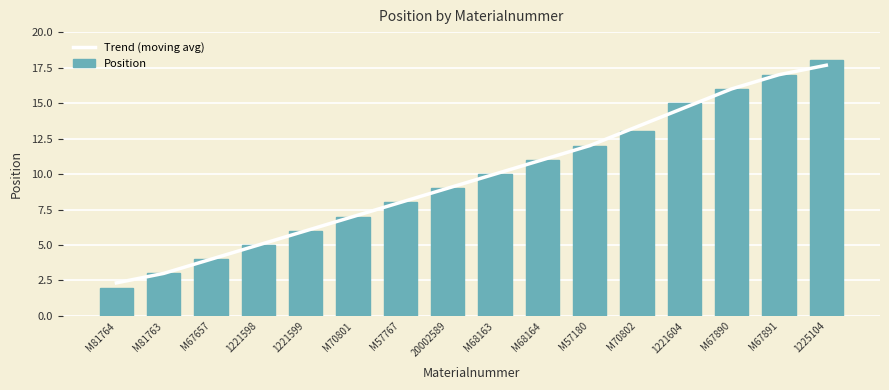

How many data points in Trend (moving avg) are less than 10?

8